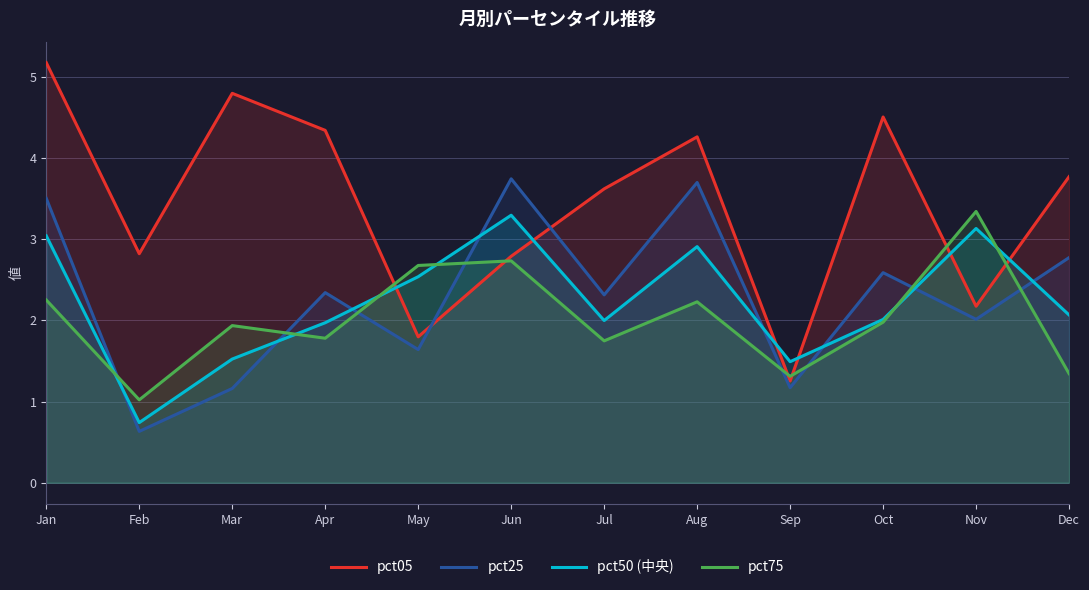

What is the difference between the highest and lowest values at Aug?

2.0